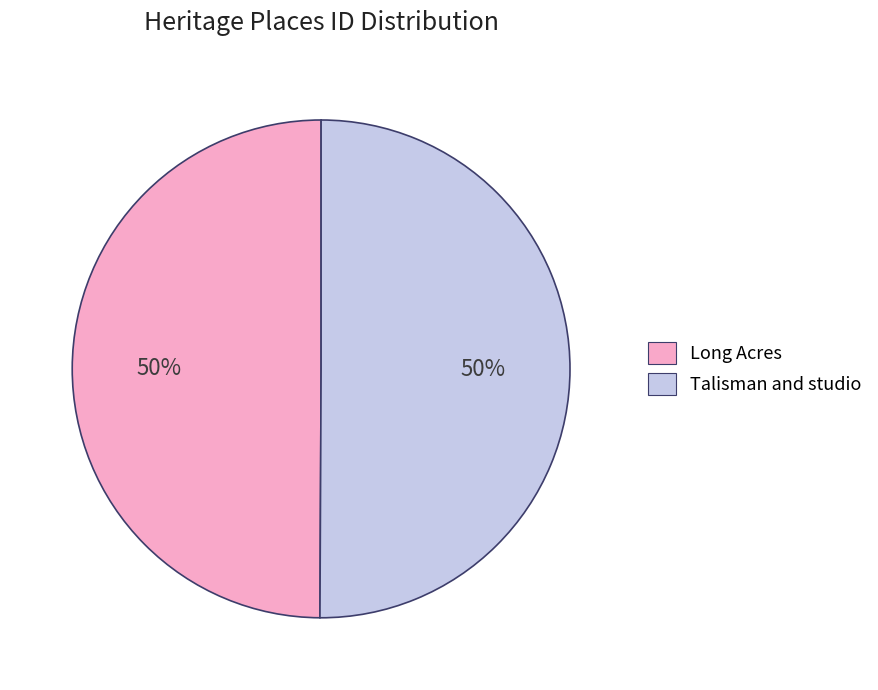

The Long Acres slice represents 42% of the pie. True or false?

False